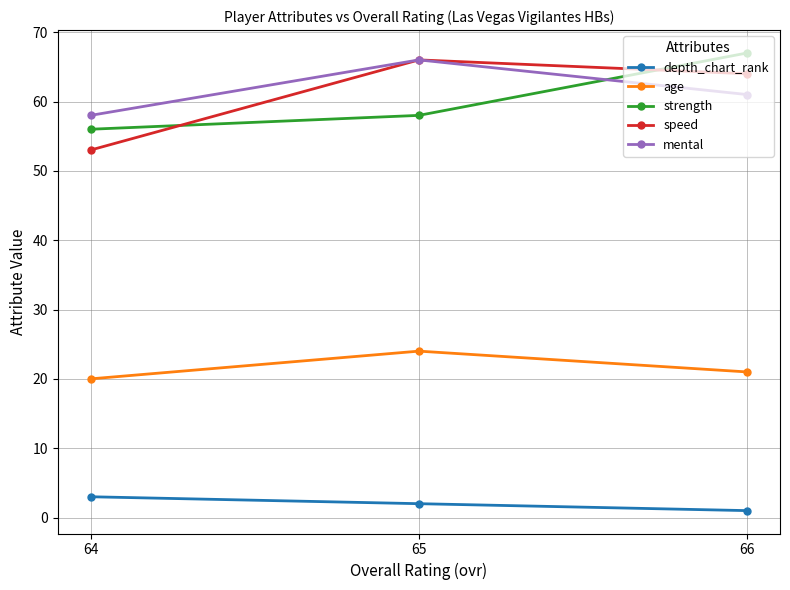

What are all the series names shown in the legend?

depth_chart_rank, age, strength, speed, mental